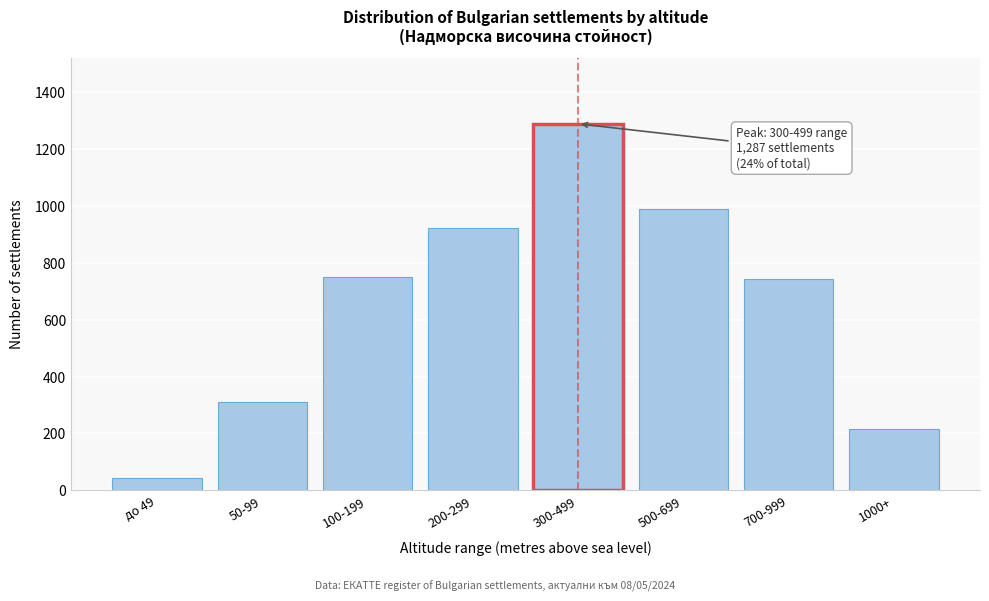

What is the sum of all values?

5259